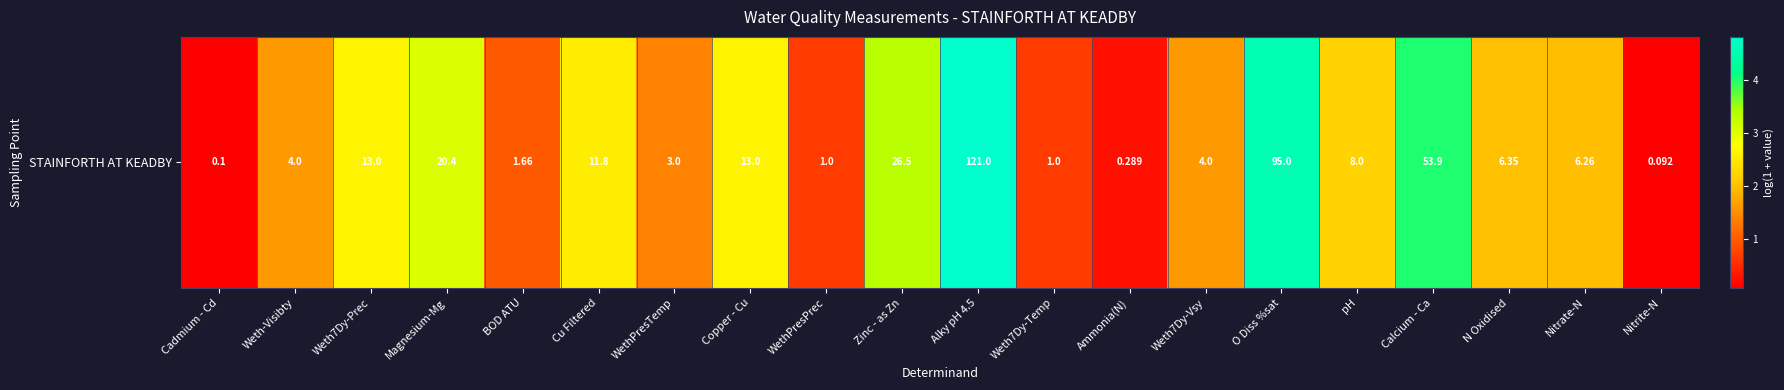

What is the maximum value shown in the chart?

4.8